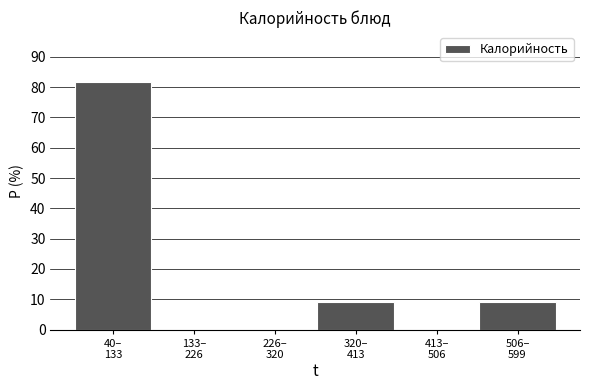

What is the sum of all values?

100.0